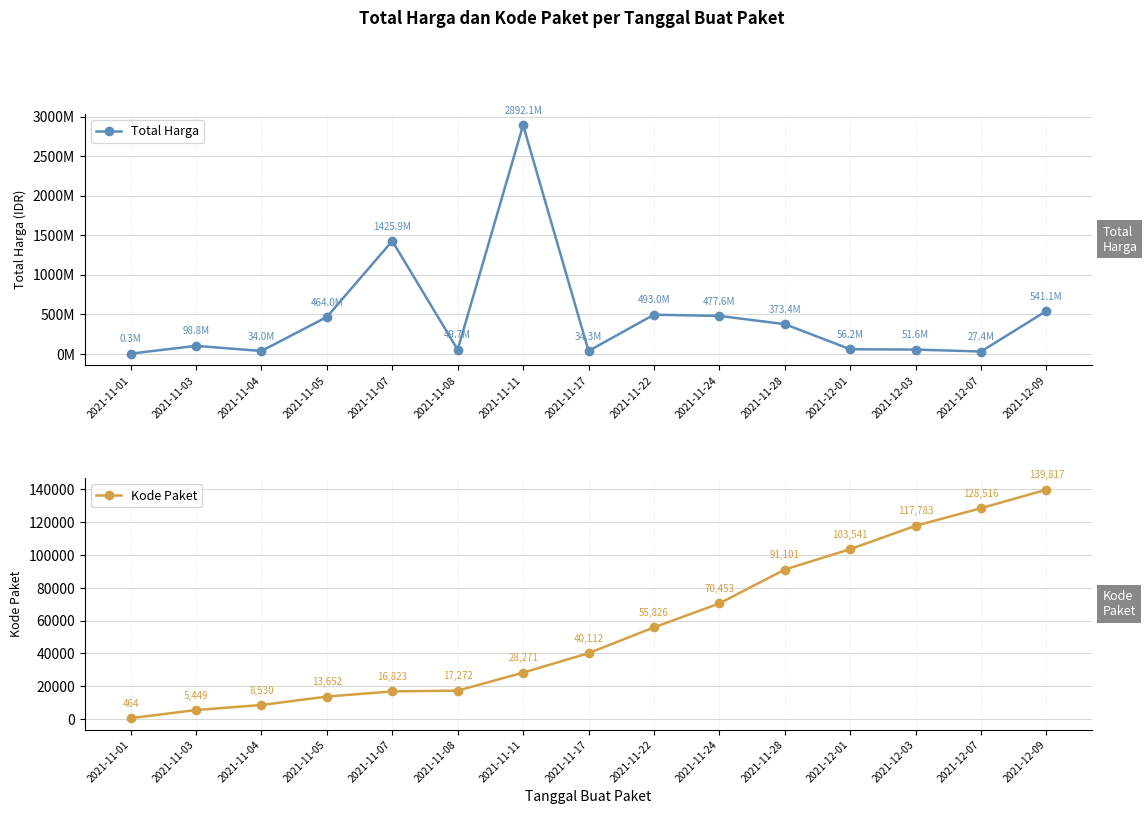

In Total Harga, how many points are higher than both neighbors (excluding endpoints)?

4